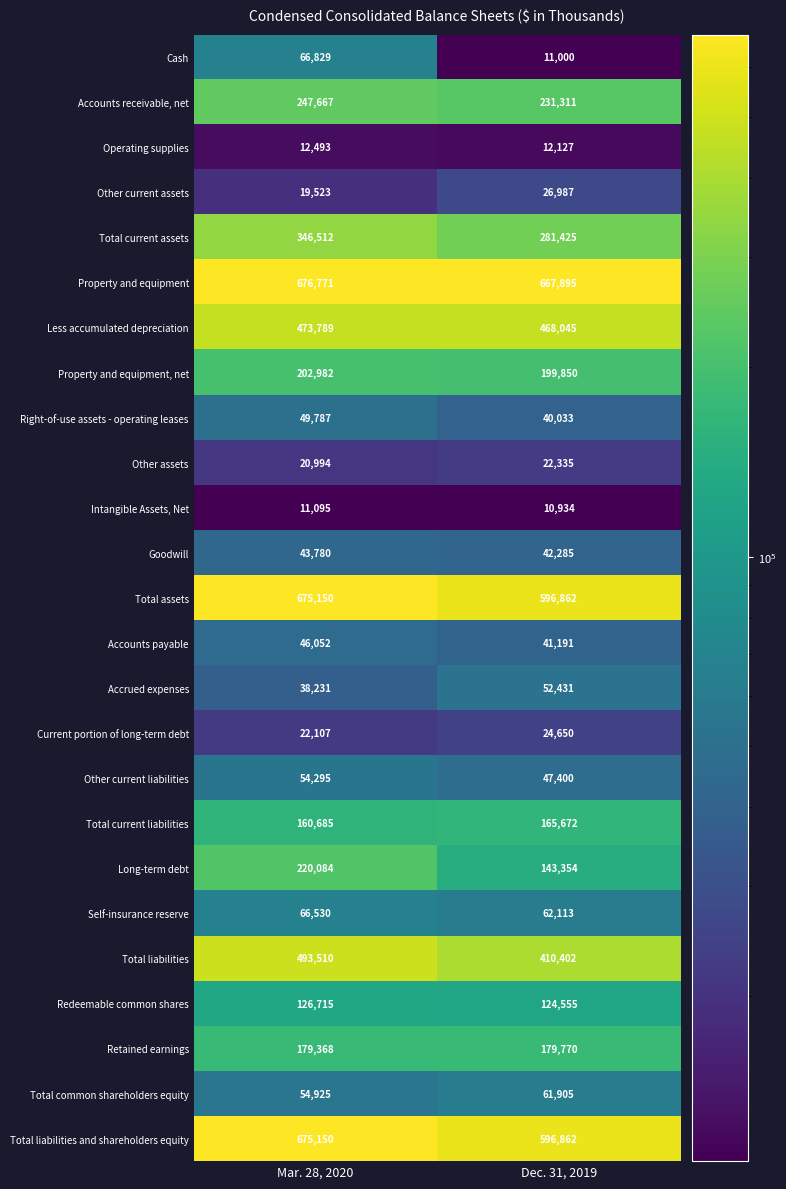

Count the number of data series in this chart.

25